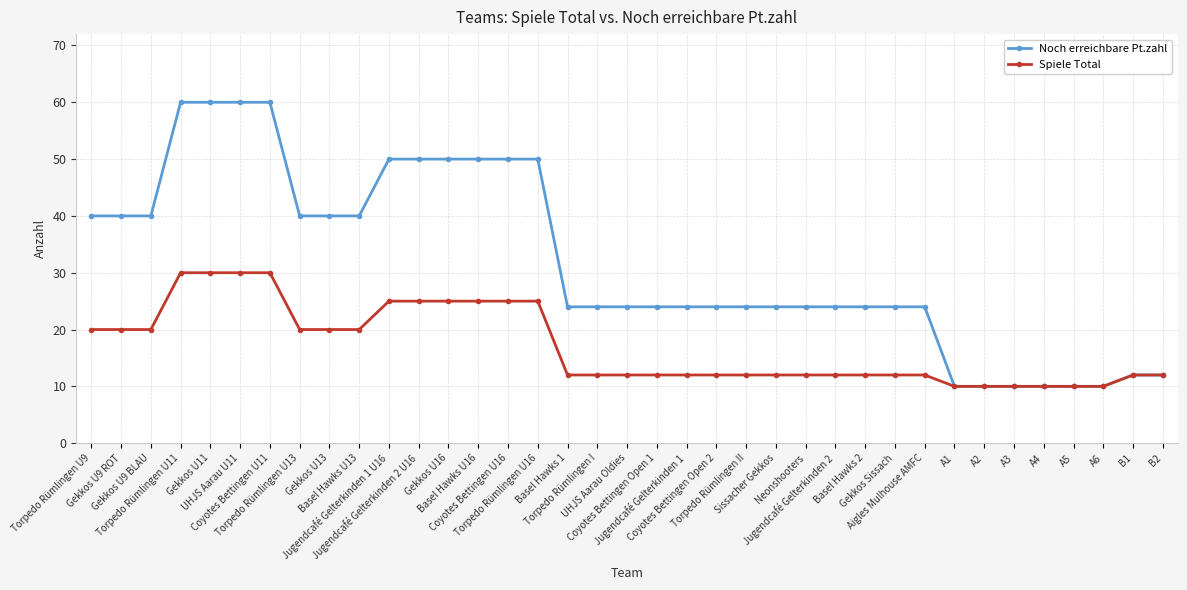

What value does the Noch erreichbare Pt.zahl series have at Basel Hawks 1, to the nearest 5?

25